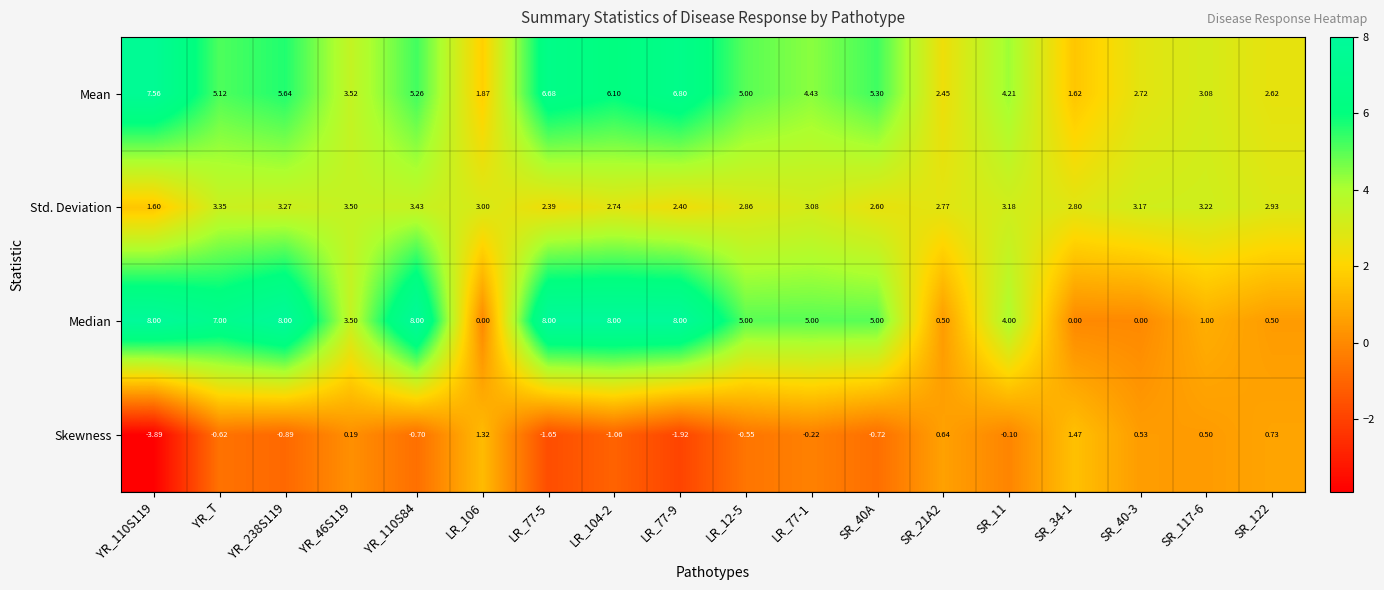

Rank the series at SR_21A2 from highest to lowest value.

Std. Deviation, Mean, Skewness, Median